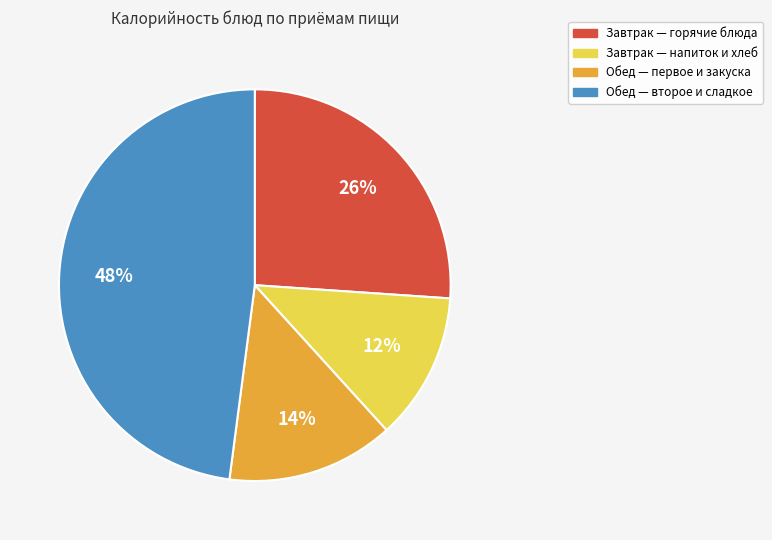

Is there any slice that represents more than half of the pie?

No